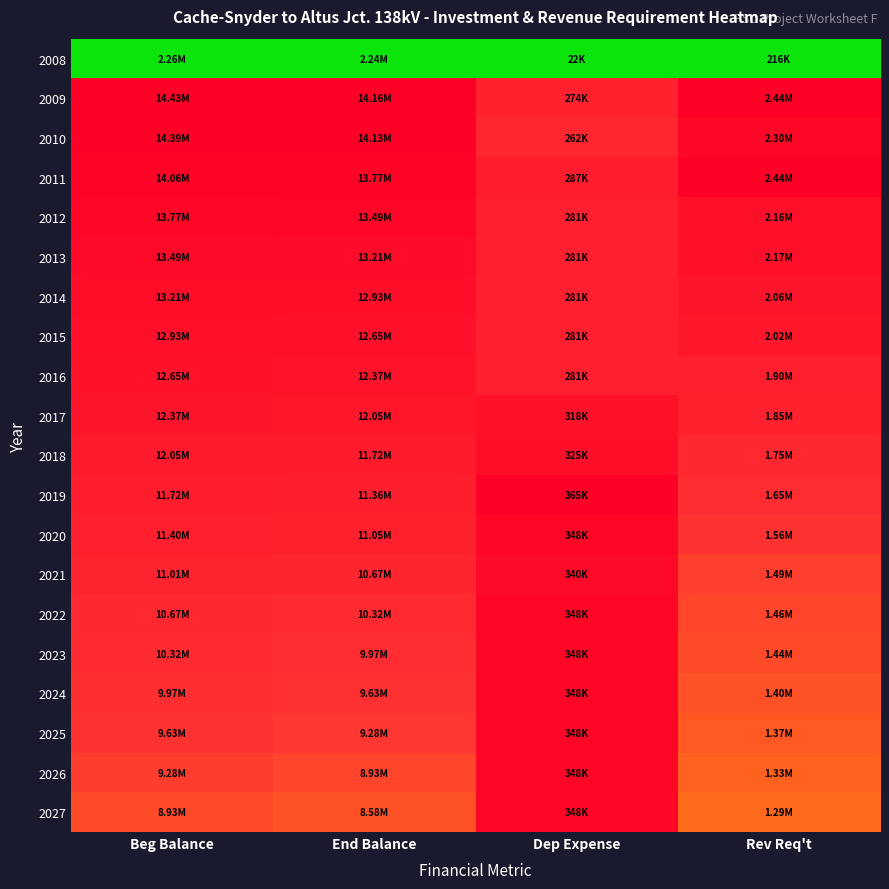

Reading left to right, transcribe all the data shown in this chart.

2008: Beg Balance=0.0	End Balance=0.0	Dep Expense=0.0	Rev Req't=0.0
2009: Beg Balance=1.0	End Balance=1.0	Dep Expense=0.7	Rev Req't=1.0
2010: Beg Balance=1.0	End Balance=1.0	Dep Expense=0.7	Rev Req't=0.9
2011: Beg Balance=1.0	End Balance=1.0	Dep Expense=0.8	Rev Req't=1.0
2012: Beg Balance=0.9	End Balance=0.9	Dep Expense=0.8	Rev Req't=0.9
2013: Beg Balance=0.9	End Balance=0.9	Dep Expense=0.8	Rev Req't=0.9
2014: Beg Balance=0.9	End Balance=0.9	Dep Expense=0.8	Rev Req't=0.8
2015: Beg Balance=0.9	End Balance=0.9	Dep Expense=0.8	Rev Req't=0.8
2016: Beg Balance=0.9	End Balance=0.8	Dep Expense=0.8	Rev Req't=0.8
2017: Beg Balance=0.8	End Balance=0.8	Dep Expense=0.9	Rev Req't=0.7
2018: Beg Balance=0.8	End Balance=0.8	Dep Expense=0.9	Rev Req't=0.7
2019: Beg Balance=0.8	End Balance=0.8	Dep Expense=1.0	Rev Req't=0.6
2020: Beg Balance=0.8	End Balance=0.7	Dep Expense=0.9	Rev Req't=0.6
2021: Beg Balance=0.7	End Balance=0.7	Dep Expense=0.9	Rev Req't=0.6
2022: Beg Balance=0.7	End Balance=0.7	Dep Expense=0.9	Rev Req't=0.6
2023: Beg Balance=0.7	End Balance=0.6	Dep Expense=0.9	Rev Req't=0.6
2024: Beg Balance=0.6	End Balance=0.6	Dep Expense=0.9	Rev Req't=0.5
2025: Beg Balance=0.6	End Balance=0.6	Dep Expense=0.9	Rev Req't=0.5
2026: Beg Balance=0.6	End Balance=0.6	Dep Expense=0.9	Rev Req't=0.5
2027: Beg Balance=0.5	End Balance=0.5	Dep Expense=0.9	Rev Req't=0.5